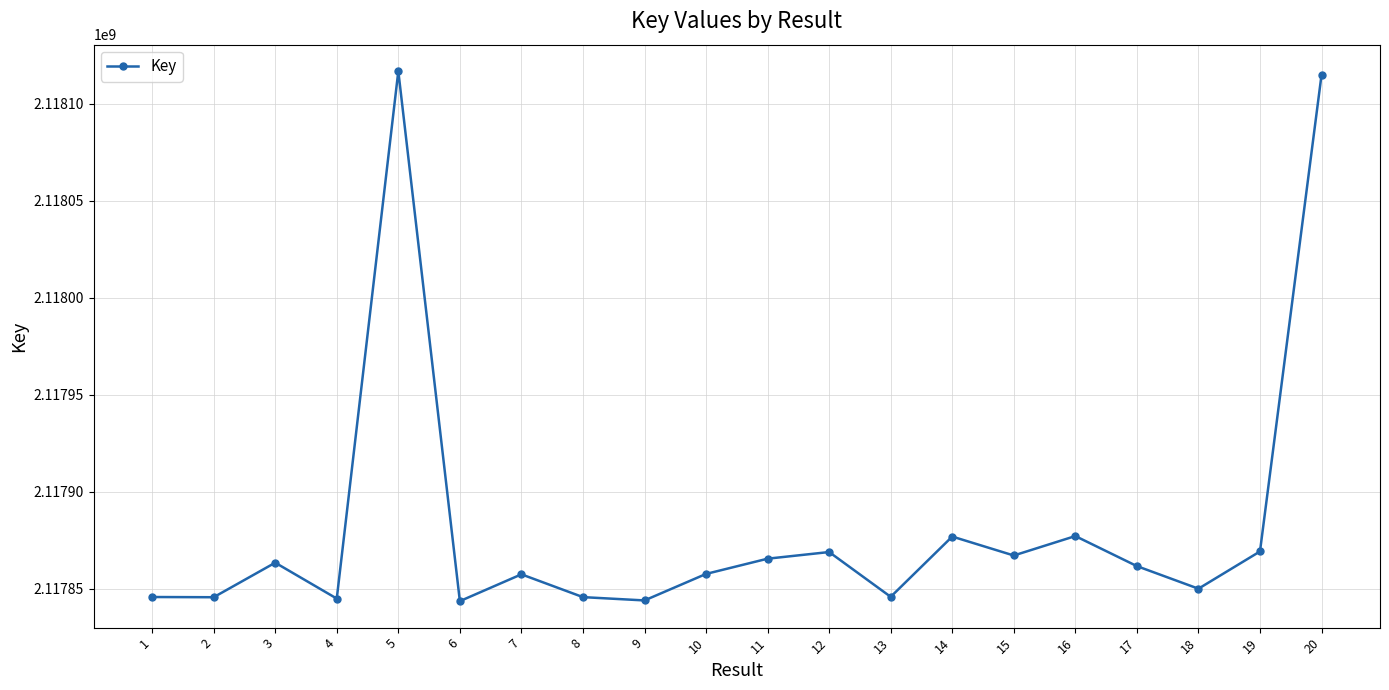

What is the difference between the values at 2 and 17?

16047